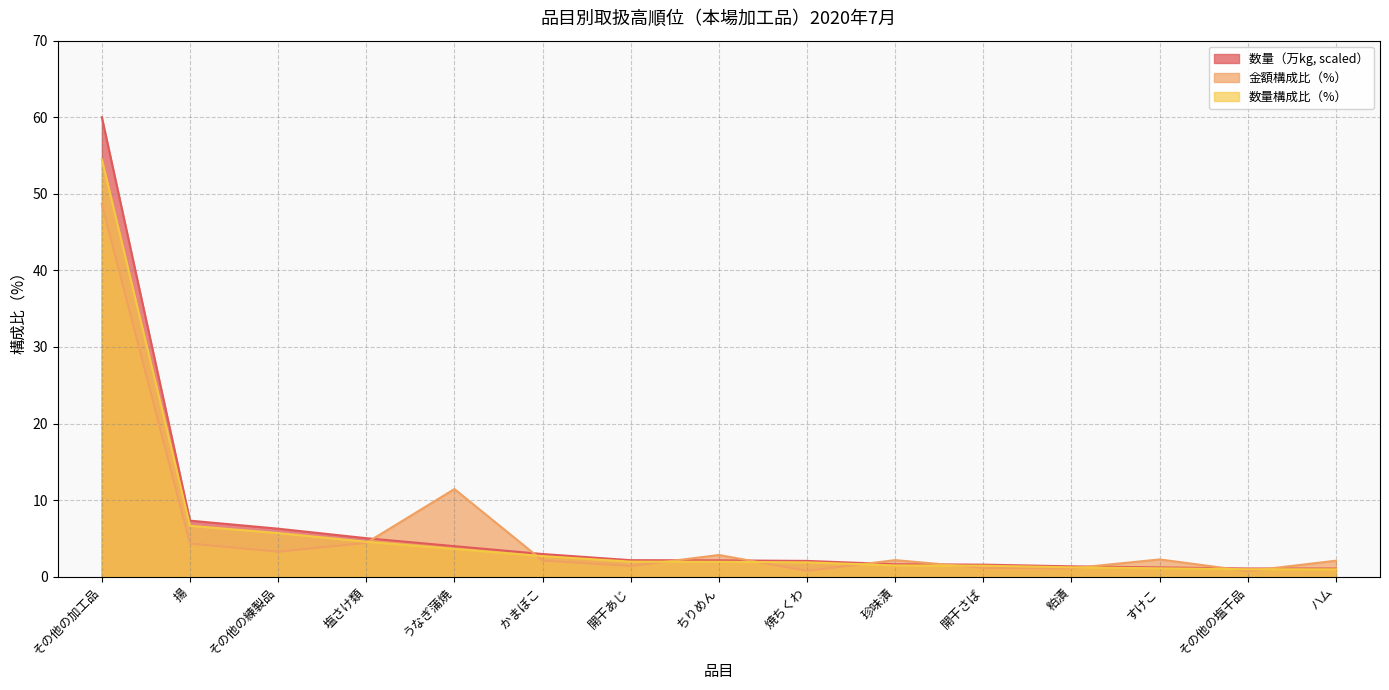

At how many categories does at least one series exceed 40?

1